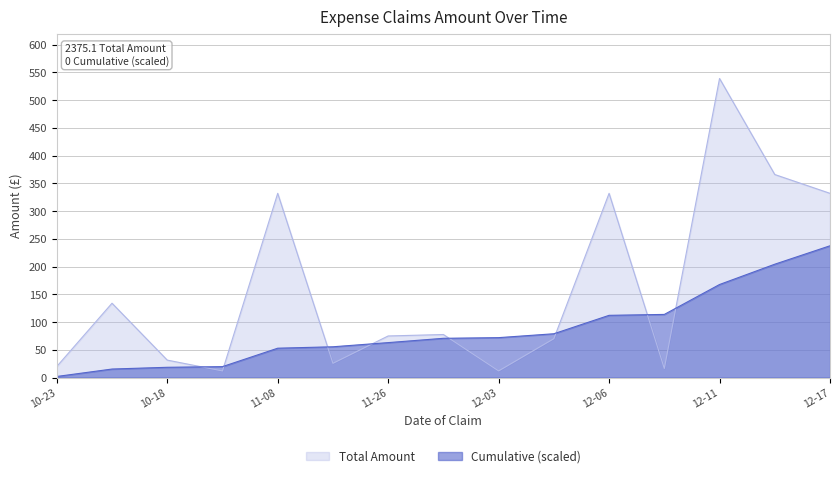

What is the greatest value displayed?

539.0